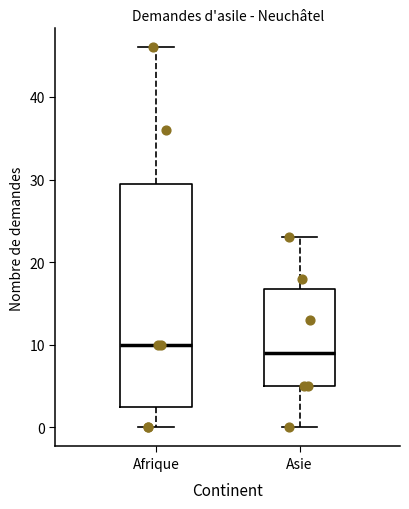

Which box has the highest median line?

Afrique